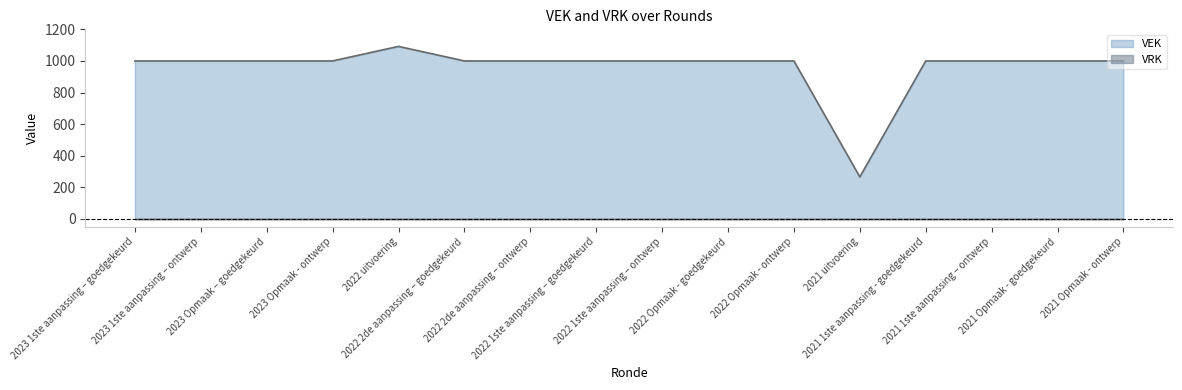

True or false: the data shows 1000 at 2022 2de aanpassing – ontwerp.

True